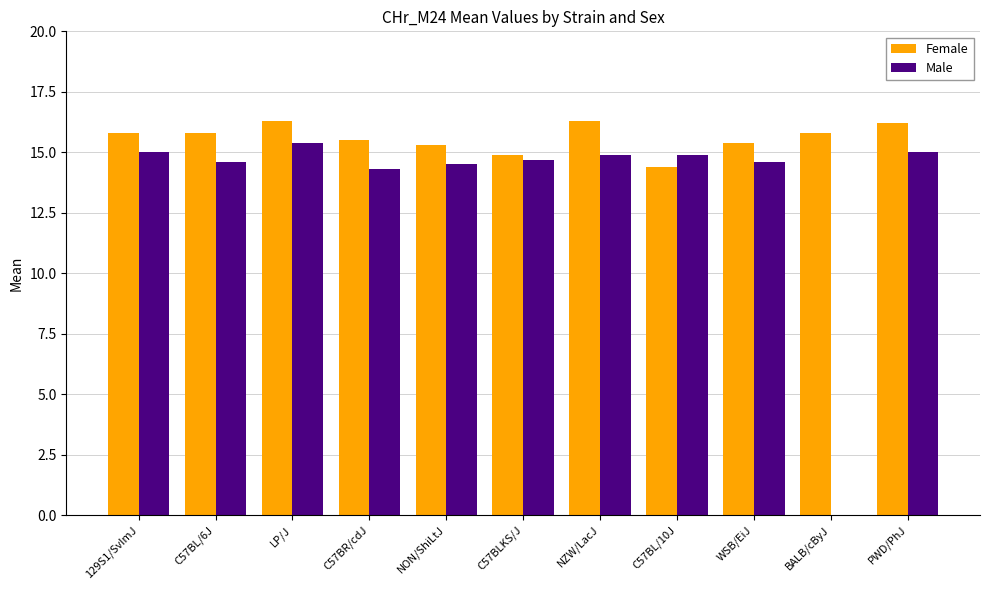

Rank the series by their maximum value, from highest to lowest.

Female, Male